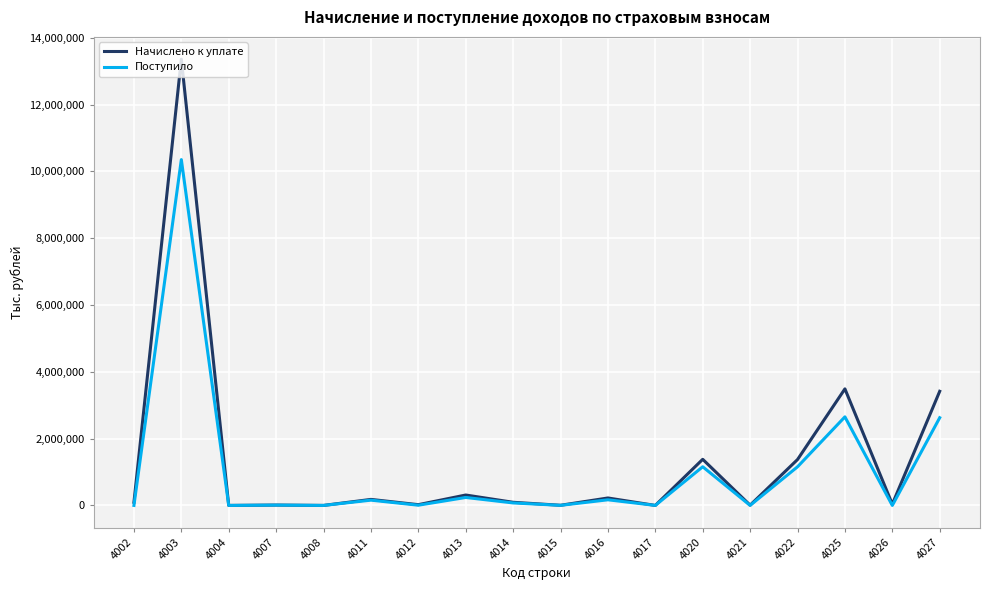

The value of Поступило at 4027 is 4721166. True or false?

False